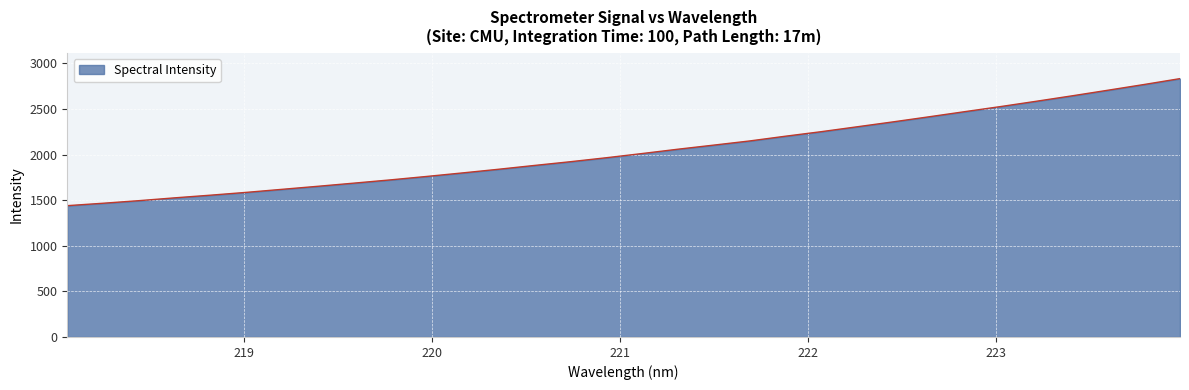

What is the maximum value shown in the chart?

2832.0